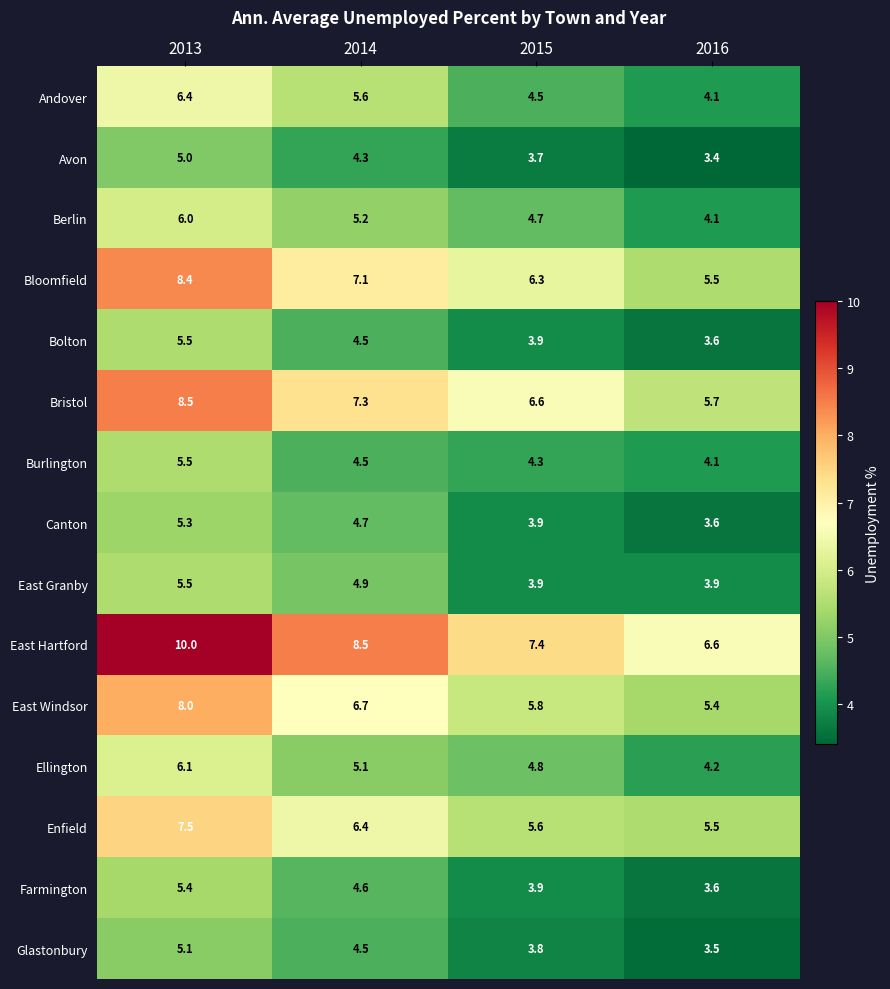

Which series has the largest total across all categories?

East Hartford